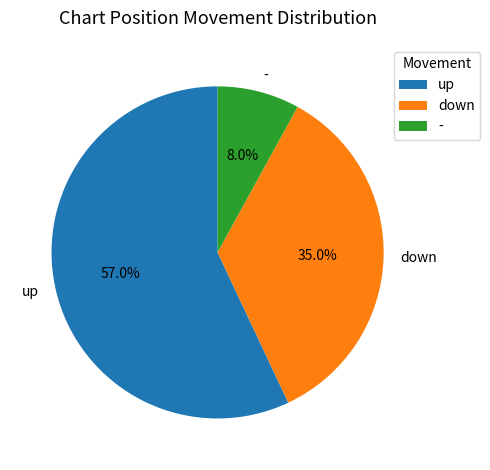

The up slice represents 57% of the pie. True or false?

True